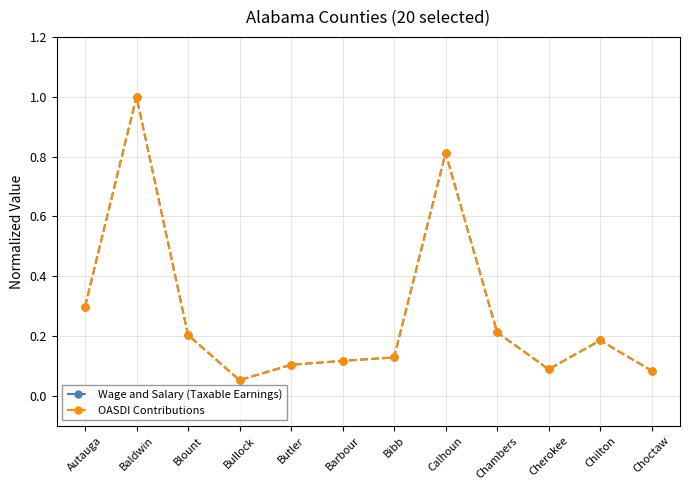

At which category is the sum across all series the highest?

Baldwin